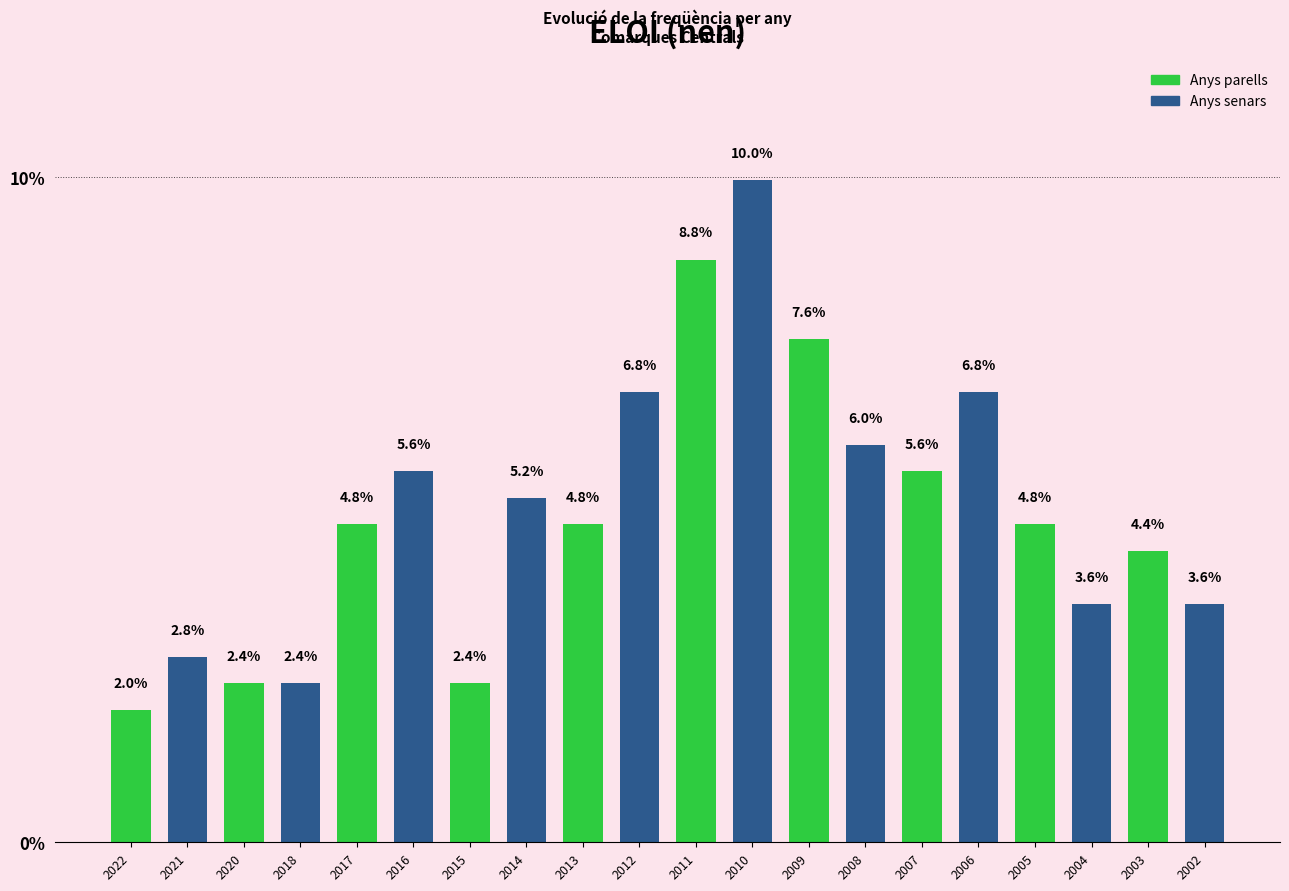

What is the total value across all series at 2022?

4.8